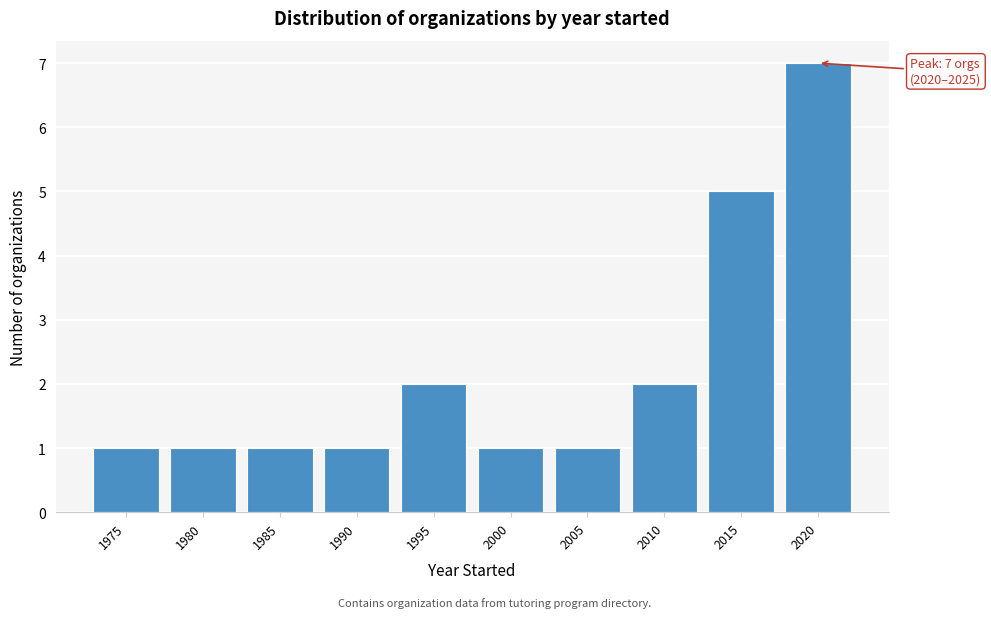

Reading left to right, list all the values displayed in this chart.

1975=1	1980=1	1985=1	1990=1	1995=2	2000=1	2005=1	2010=2	2015=5	2020=7